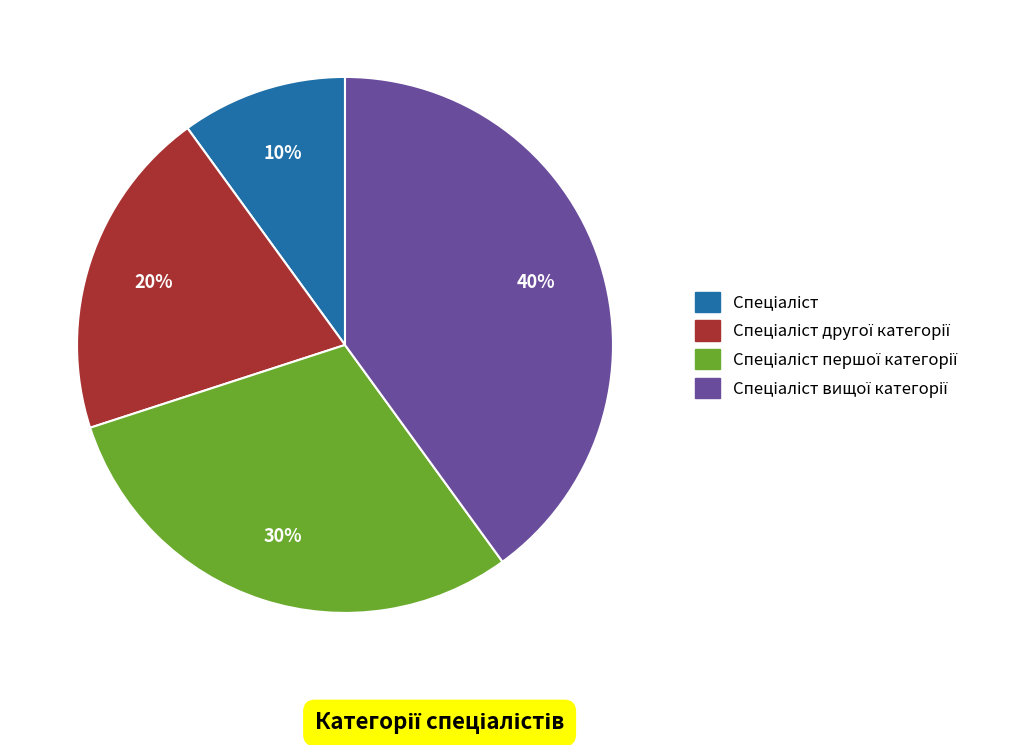

Is there any slice that represents more than half of the pie?

No